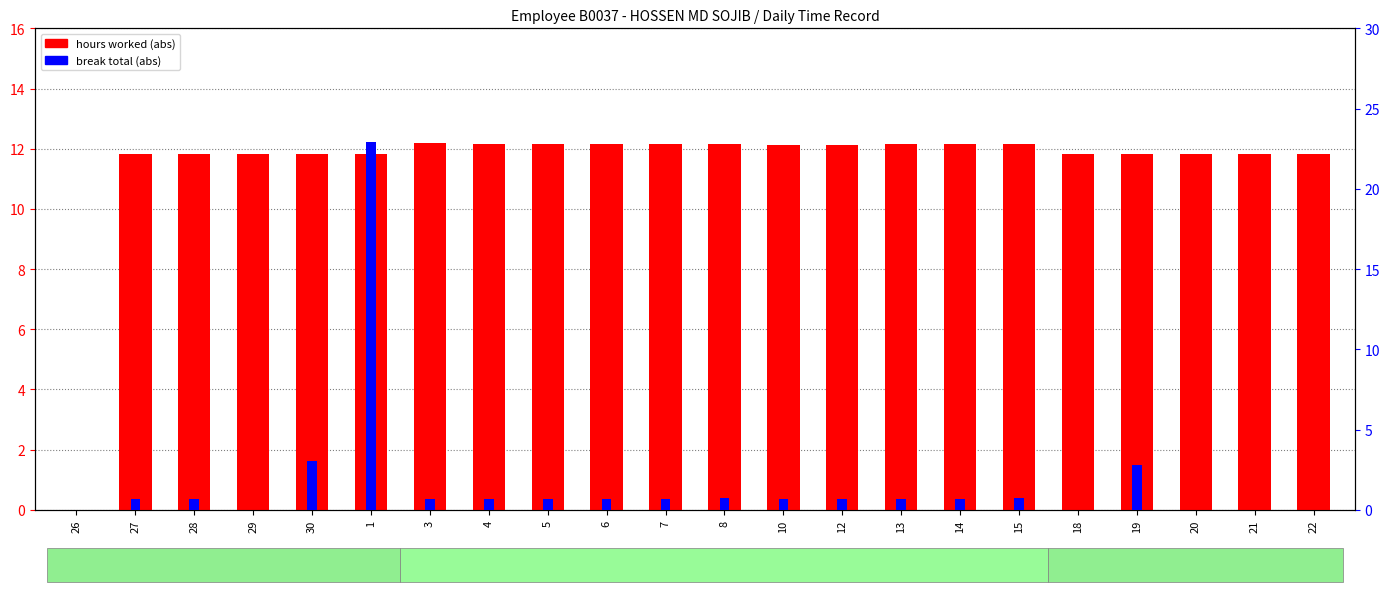

What are all the series names shown in the legend?

hours worked (abs), break total (abs)